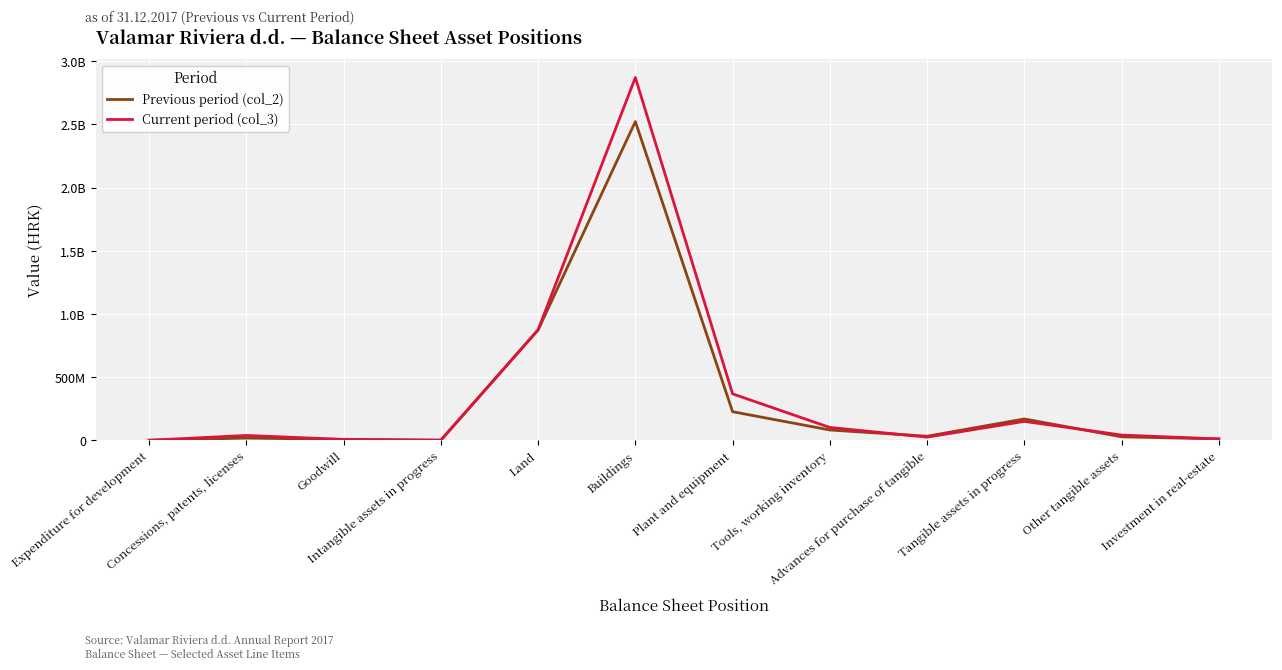

Where is the first local minimum for Current period (col_3)?

Intangible assets in progress